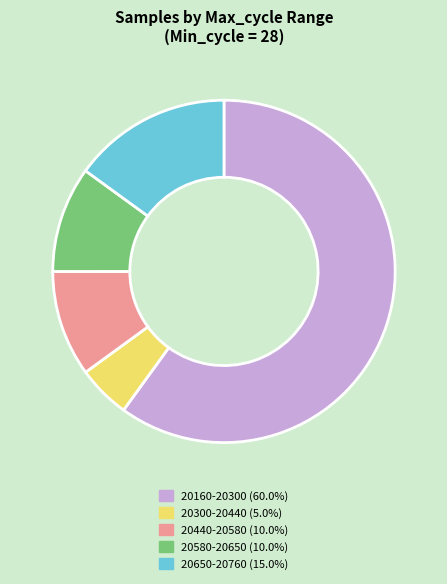

Do 20580-20650 (10.0%) and 20160-20300 (60.0%) together represent more than half of the pie?

Yes